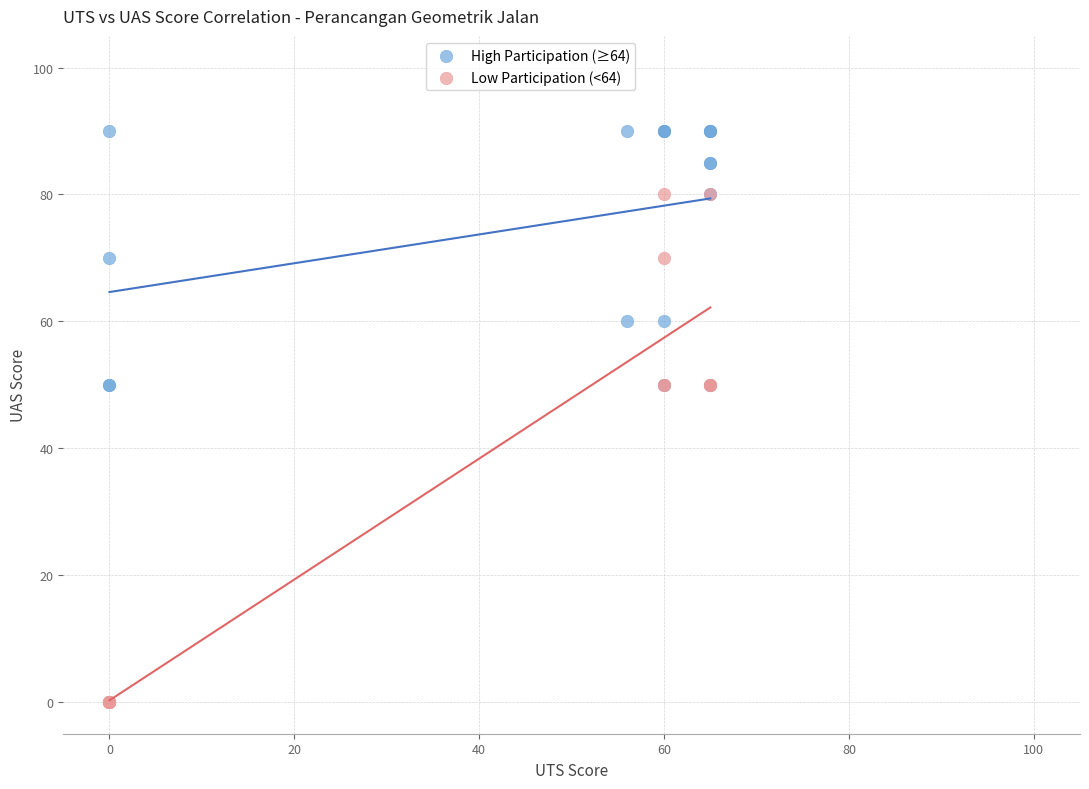

Which series has the widest spread of Y values?

Low Participation (<64)